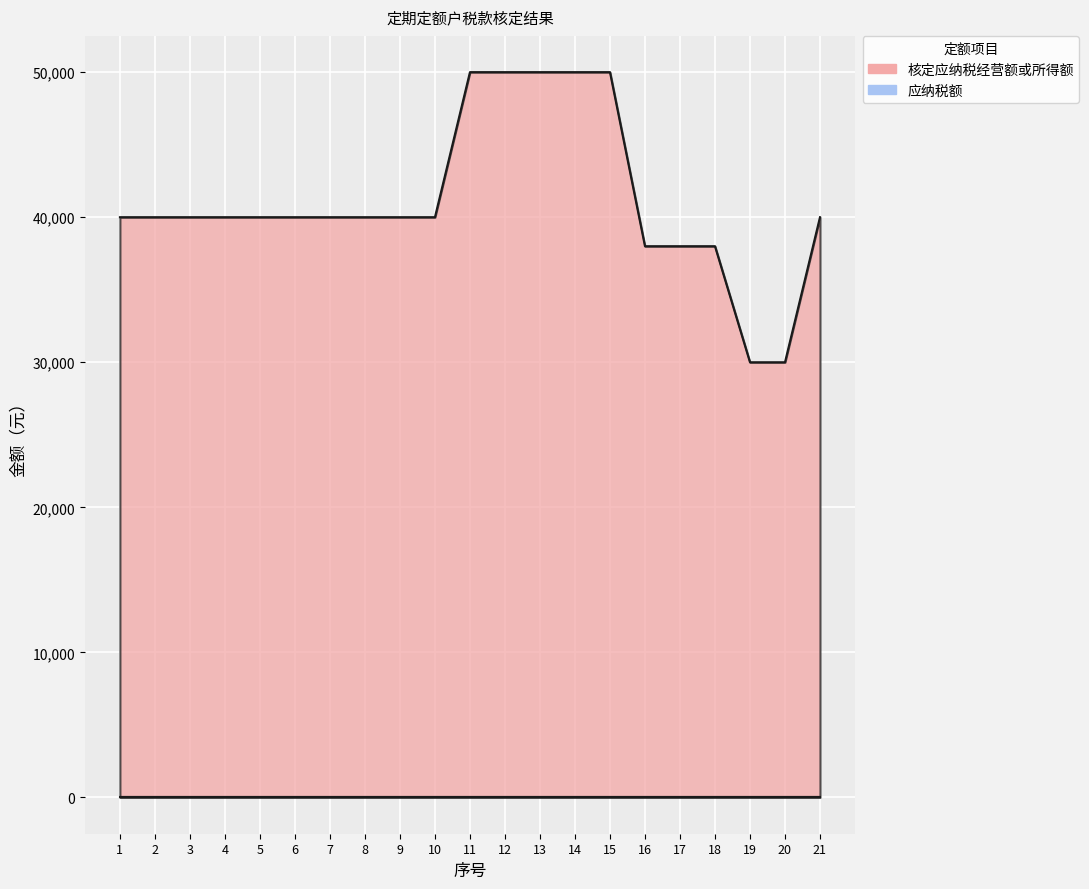

What is the value of the 9th point from the left?

40000